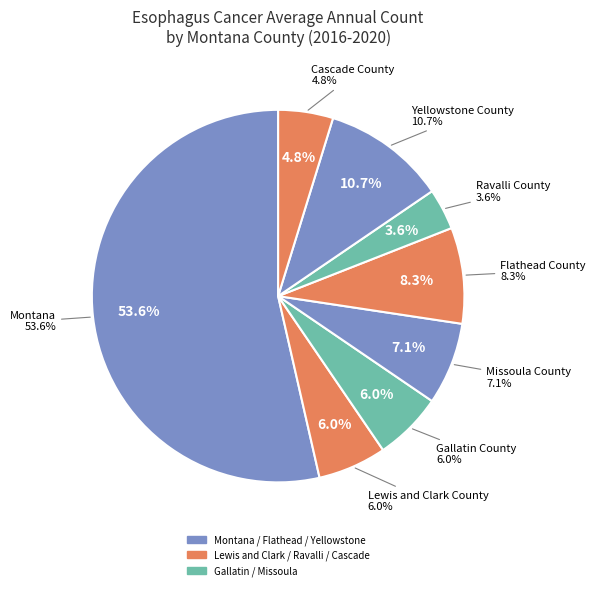

To the nearest percent, what is the difference between the Gallatin County and Montana slice percentages?

48%